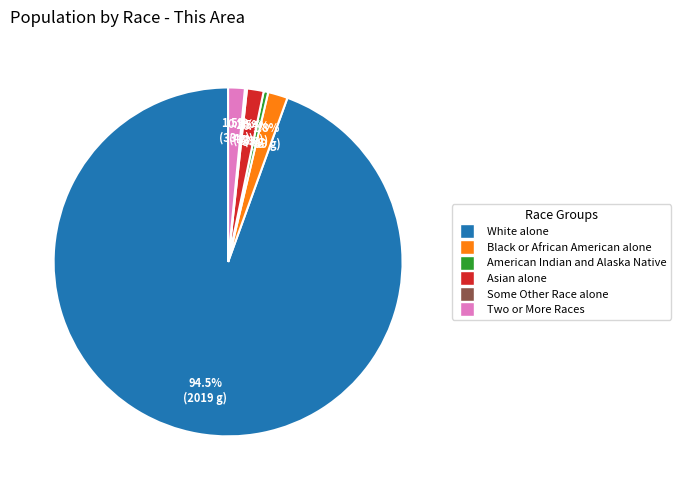

Is there any slice that represents more than half of the pie?

Yes